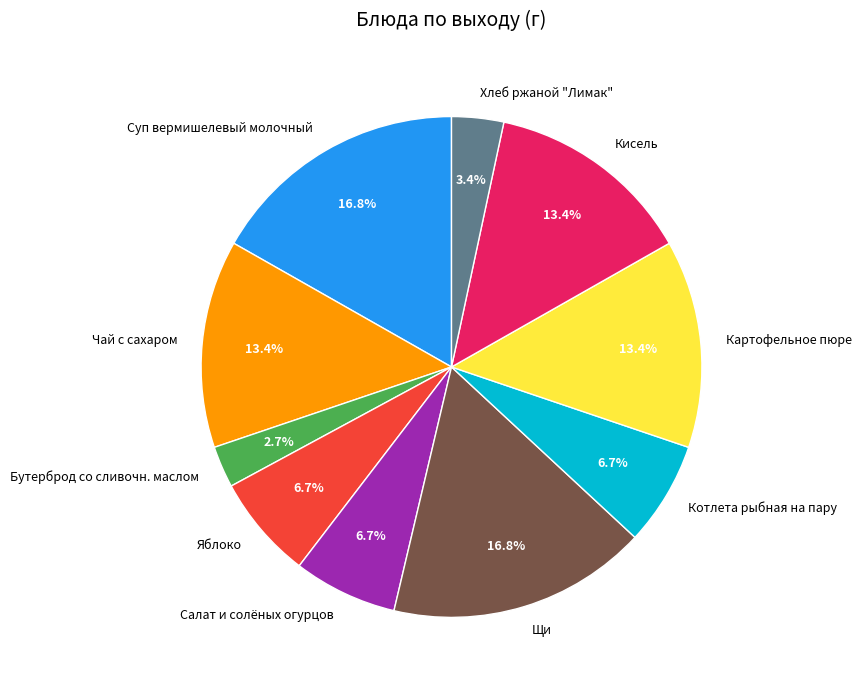

To the nearest percent, what is the difference between the Чай с сахаром and Яблоко slice percentages?

7%